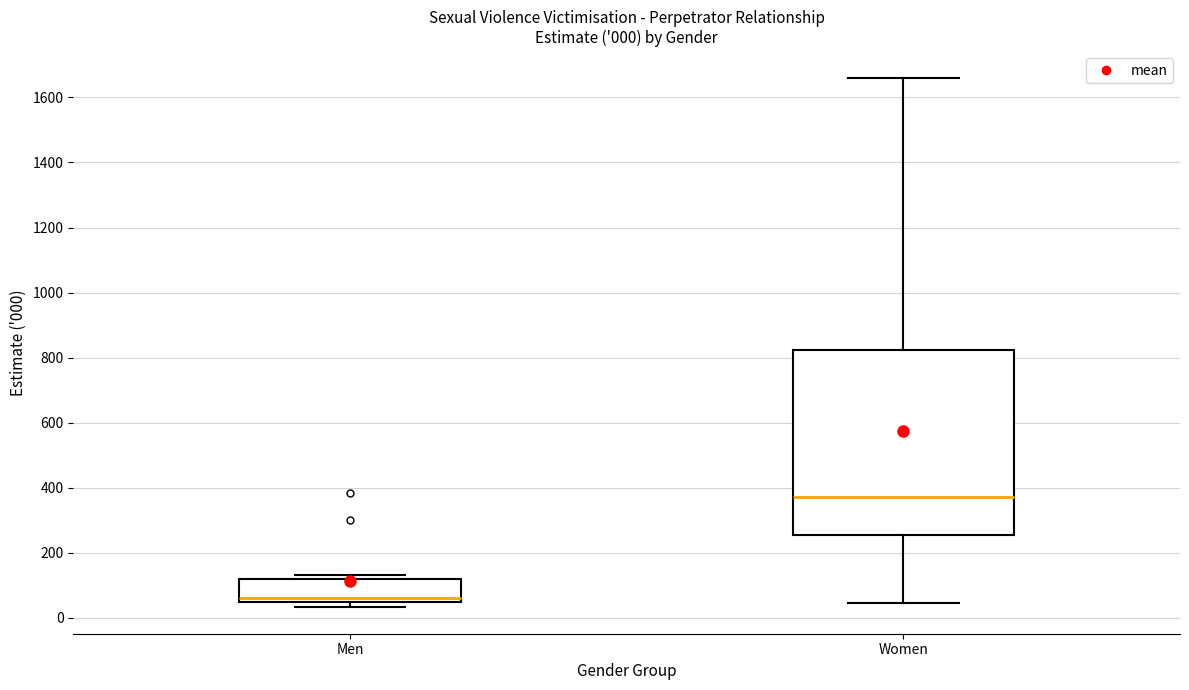

Comparing the boxes themselves (not the whiskers), which one is the tallest?

Women